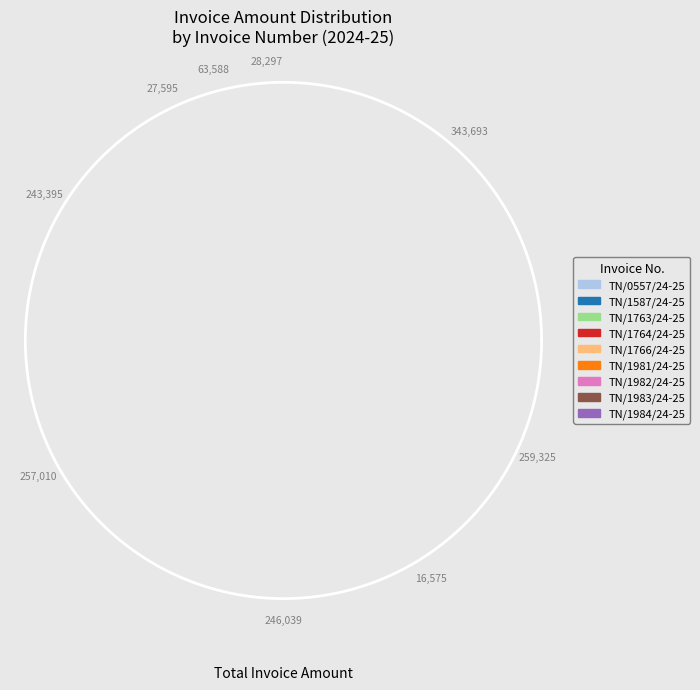

To the nearest percent, what percentage of the pie is TN/1587/24-25?

17%